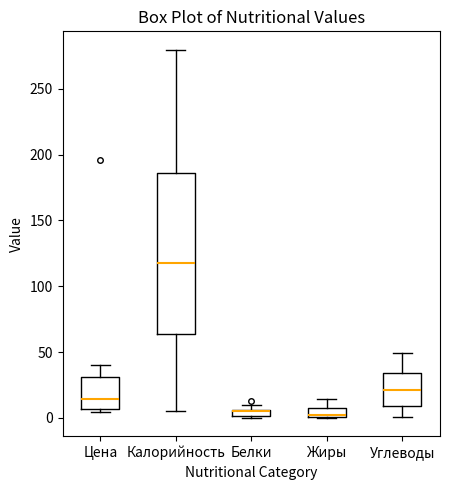

Comparing the boxes themselves (not the whiskers), which one is the tallest?

Калорийность